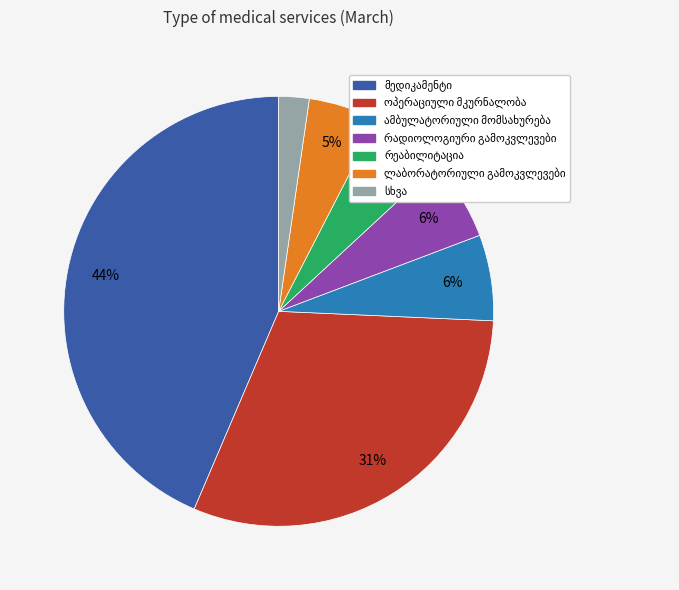

Is there any slice that represents more than half of the pie?

No